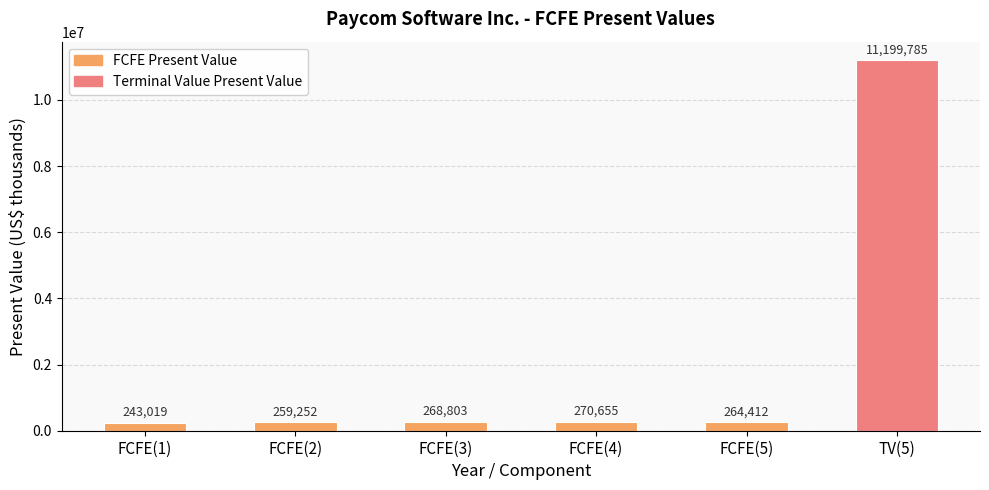

Reading left to right, transcribe all the data shown in this chart.

243019	259252	268803	270655	264412	11199785